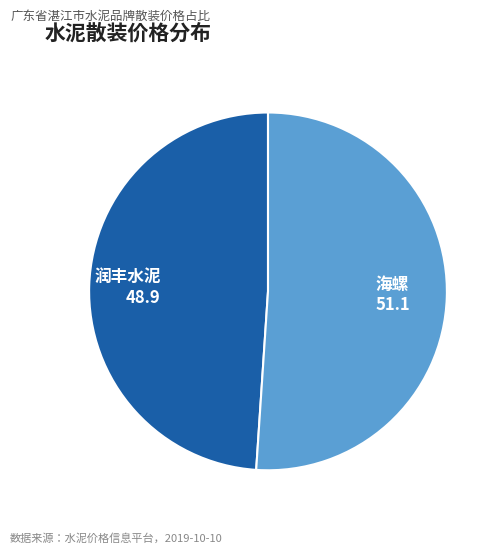

Which category has the smallest portion of the pie?

润丰水泥